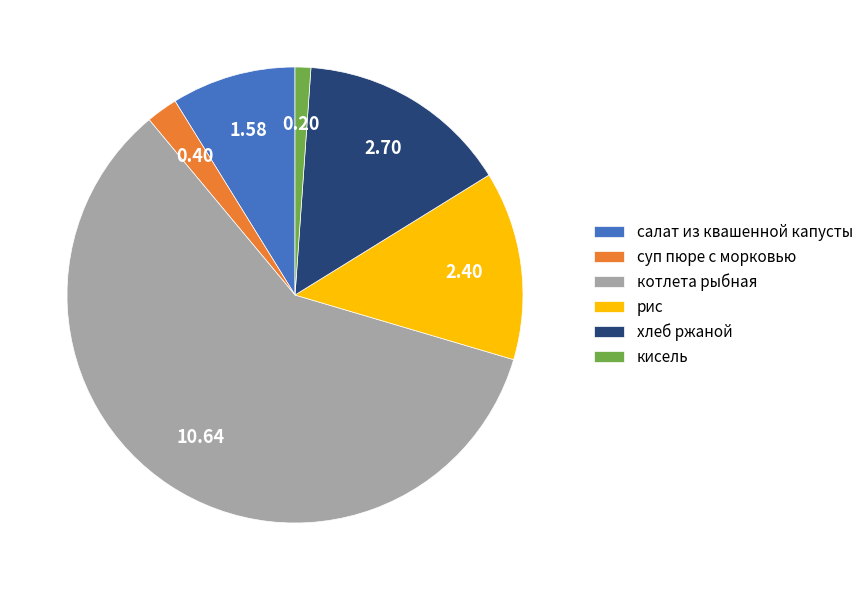

Count the number of slices in the pie.

6